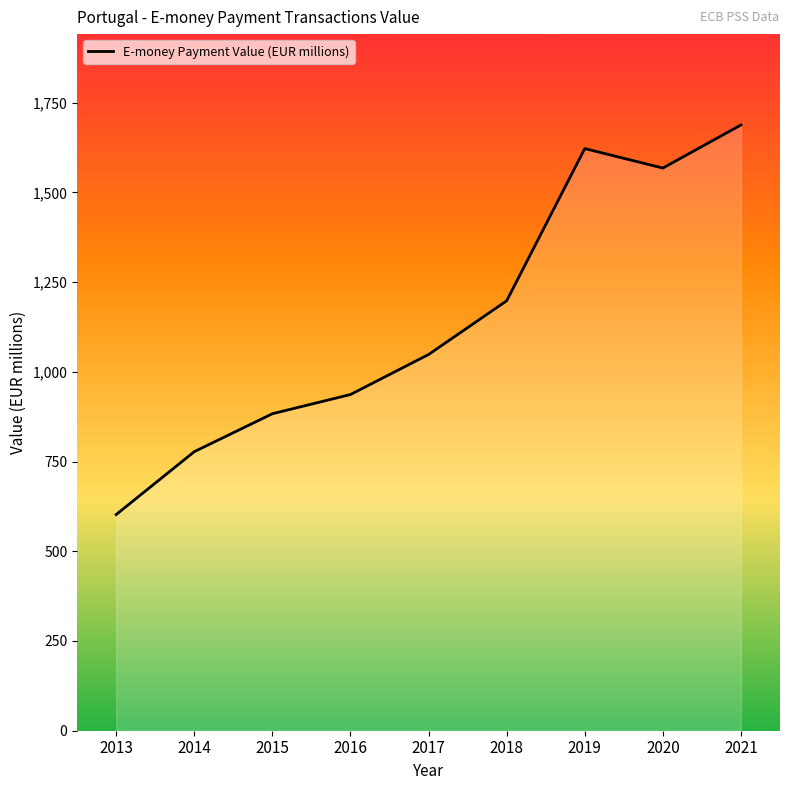

Reading left to right, list all the values displayed in this chart.

602.3	777.5	883.2	936.8	1048.3	1197.9	1622.0	1567.8	1687.8